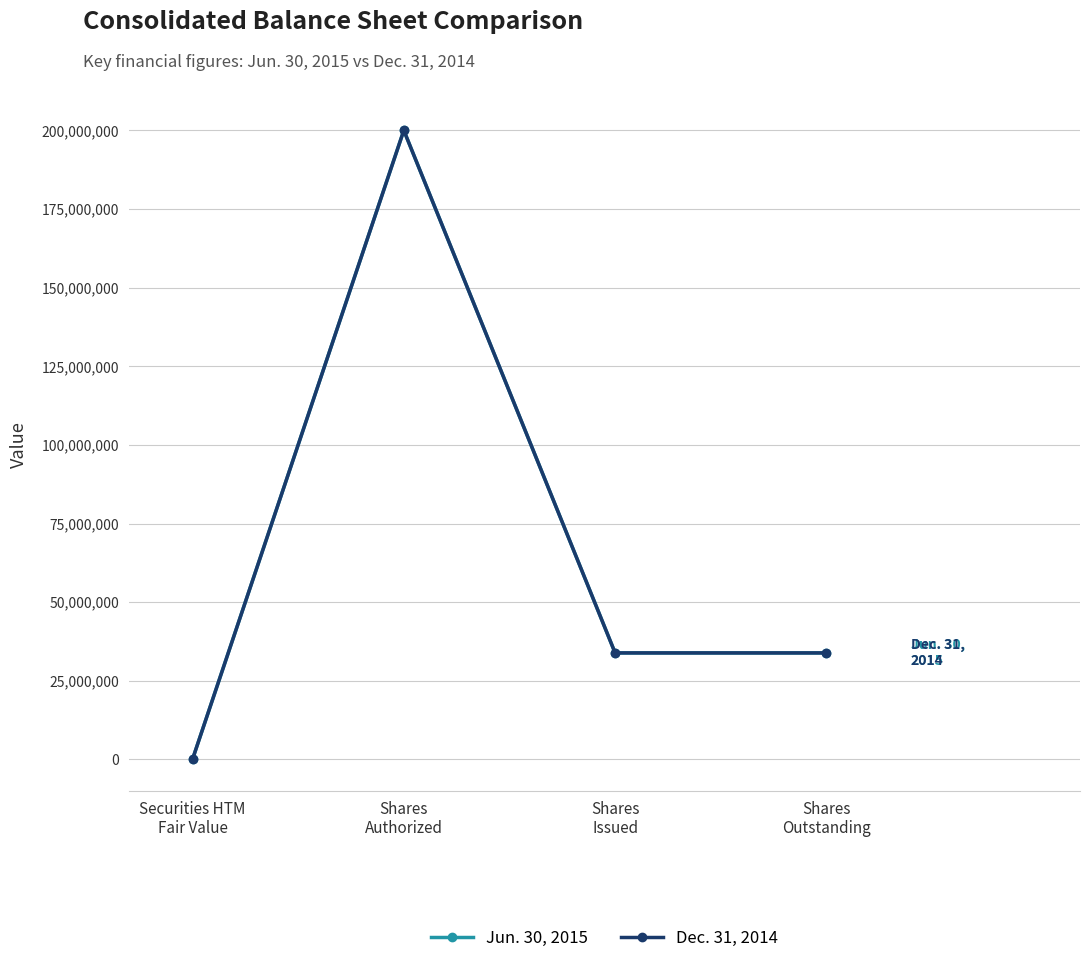

What is the difference between the maximum and minimum values in the Dec. 31, 2014 series?

199968572